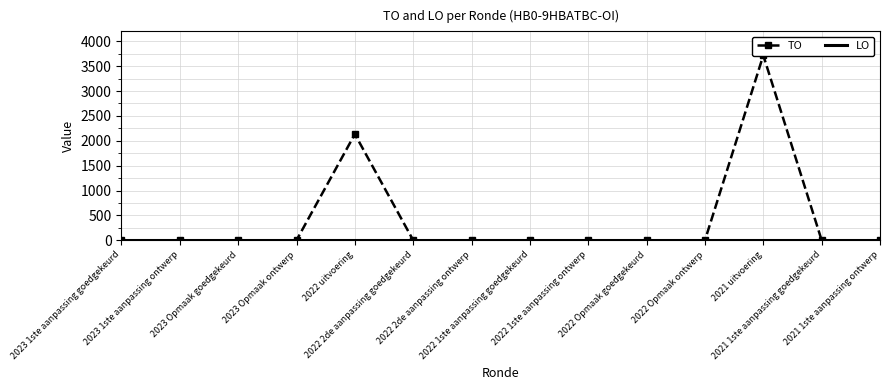

At which category does the chart reach its peak across all series?

2021 uitvoering